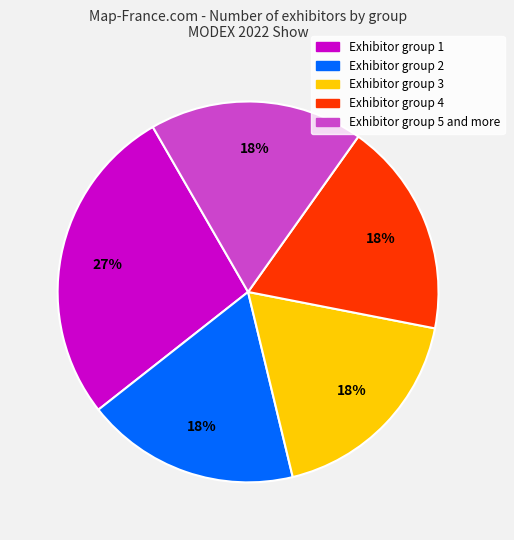

To the nearest percent, what is the difference between the largest and smallest slice percentages?

9%